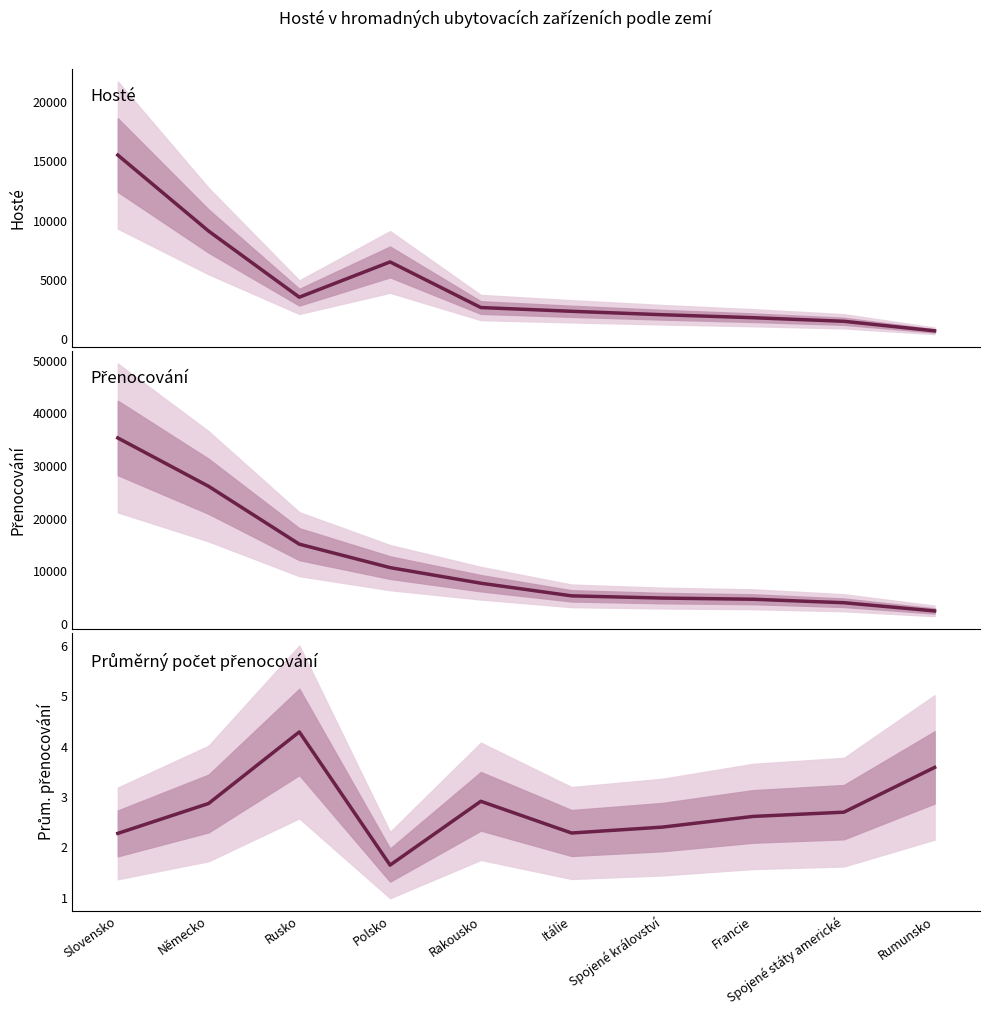

What is the label of the 2nd point from the left?

Německo